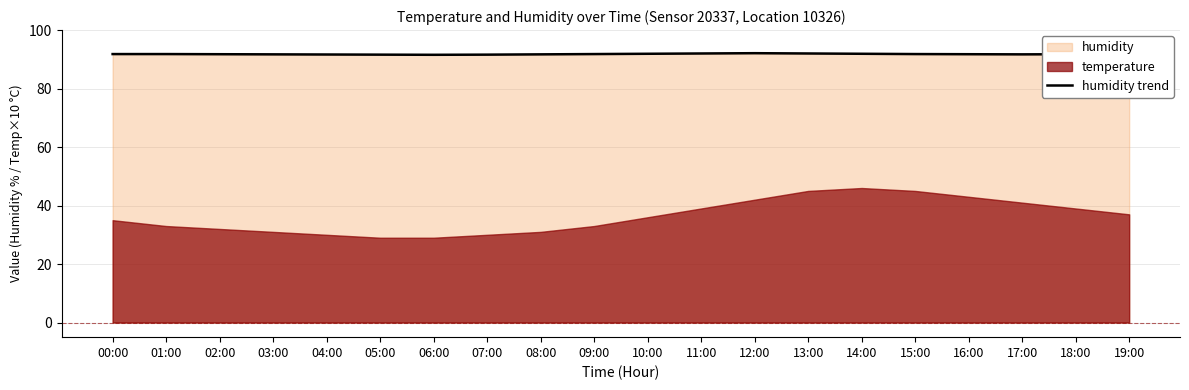

Which has a higher value, 16:00 or 07:00?

16:00